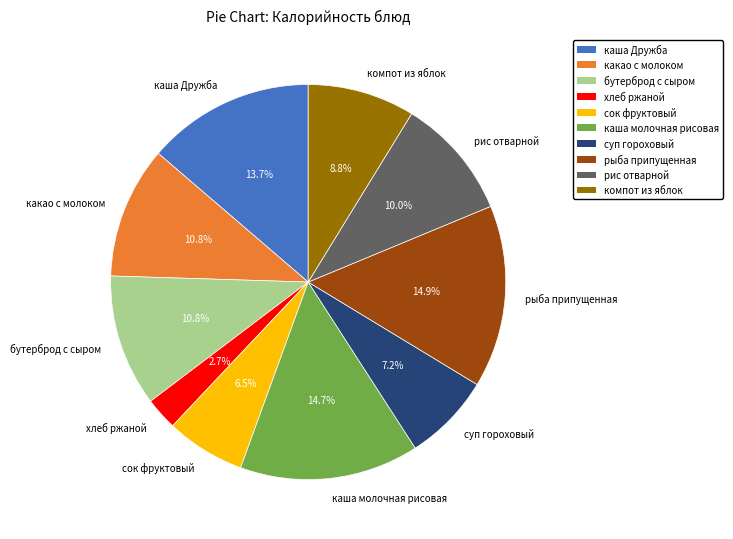

Do компот из яблок and суп гороховый together represent more than half of the pie?

No